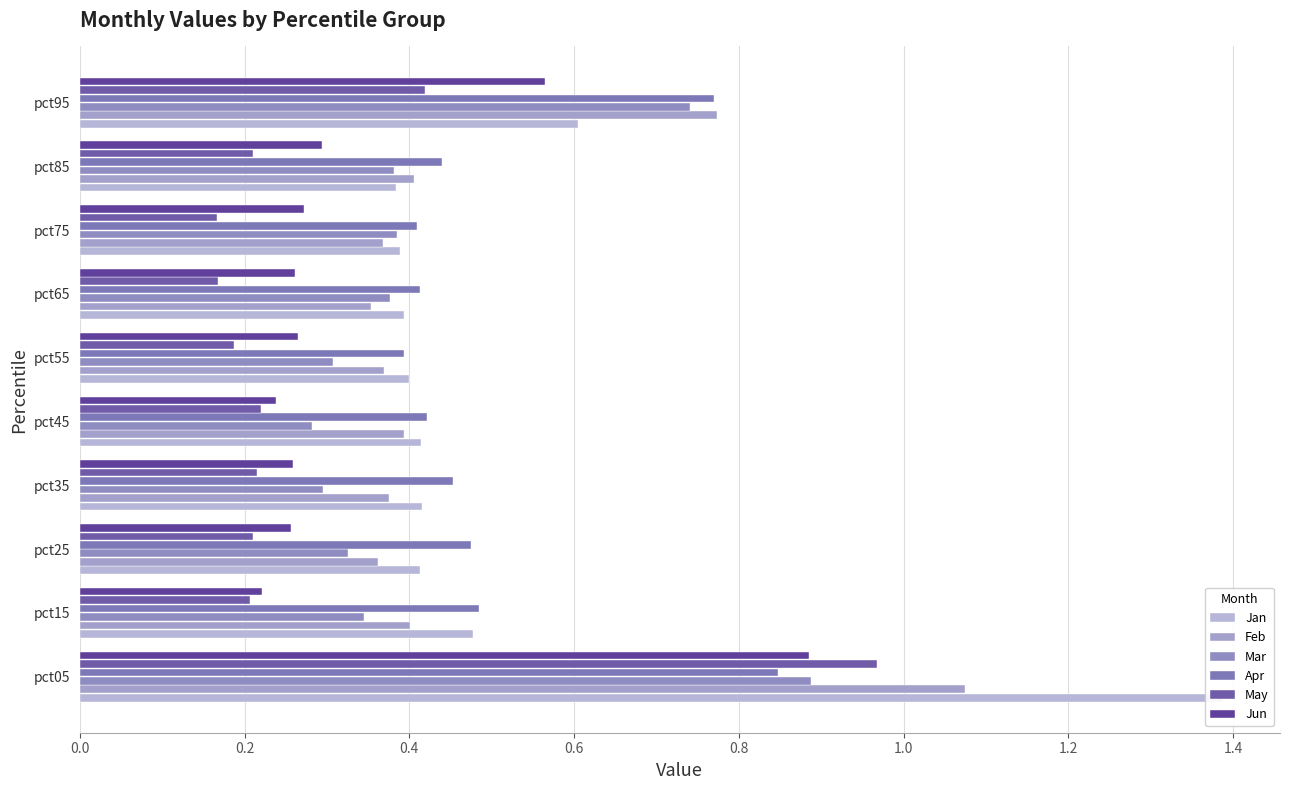

Is the value of Feb at pct55 greater than the value of Apr at pct15?

No